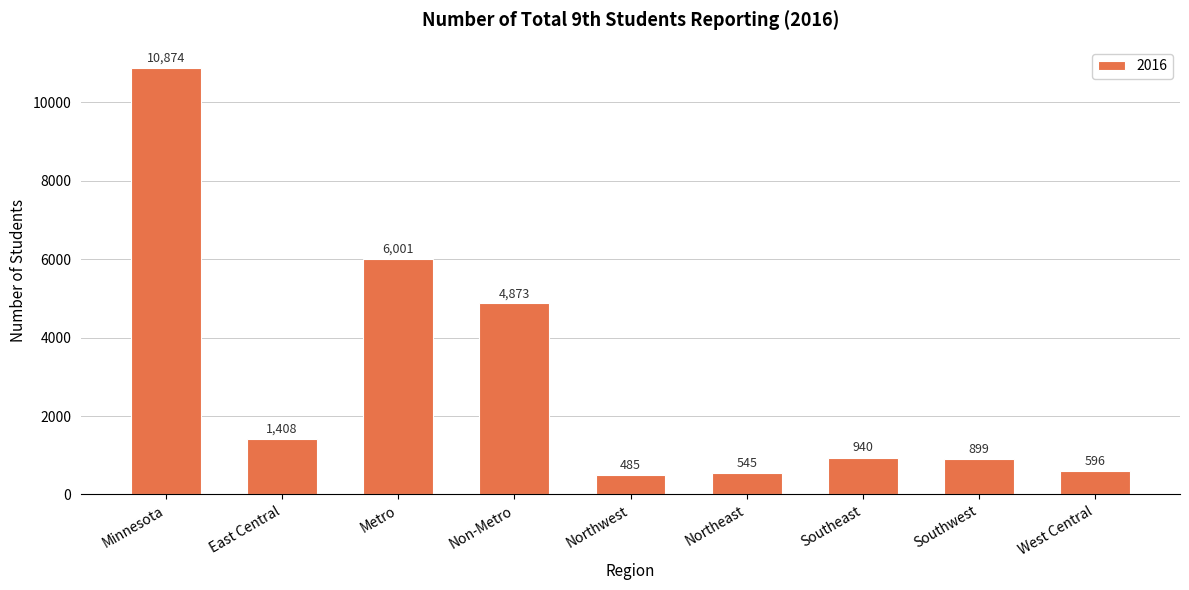

Approximately how many times larger is the value at Non-Metro compared to East Central?

3.5